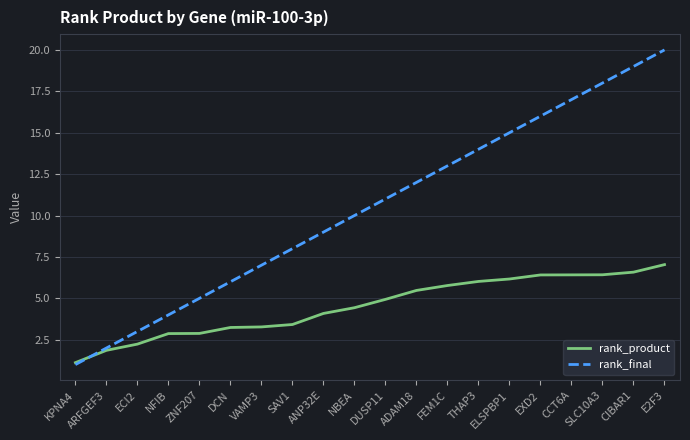

After their last crossing, which series has the higher values: rank_product or rank_final?

rank_final